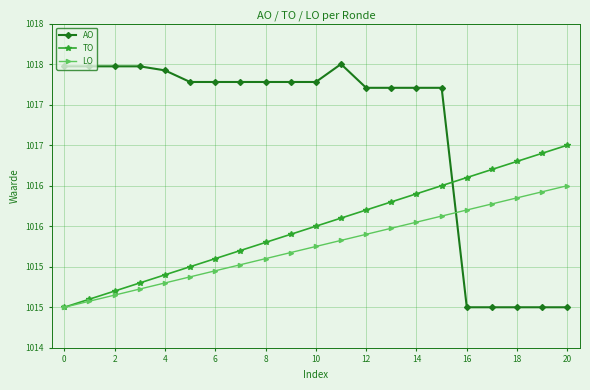

Is this an area chart (filled region under the line)?

No